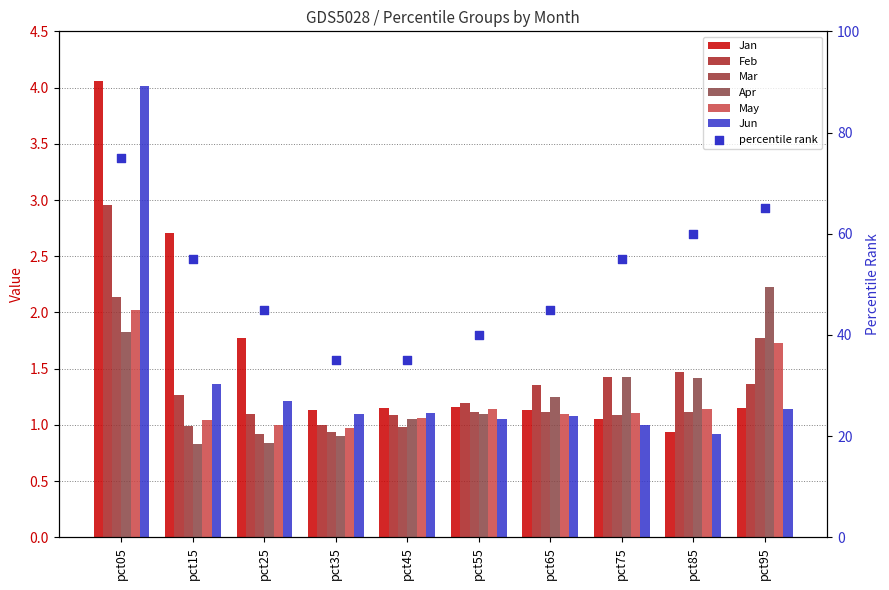

Which series reaches the maximum Y coordinate?

Jan